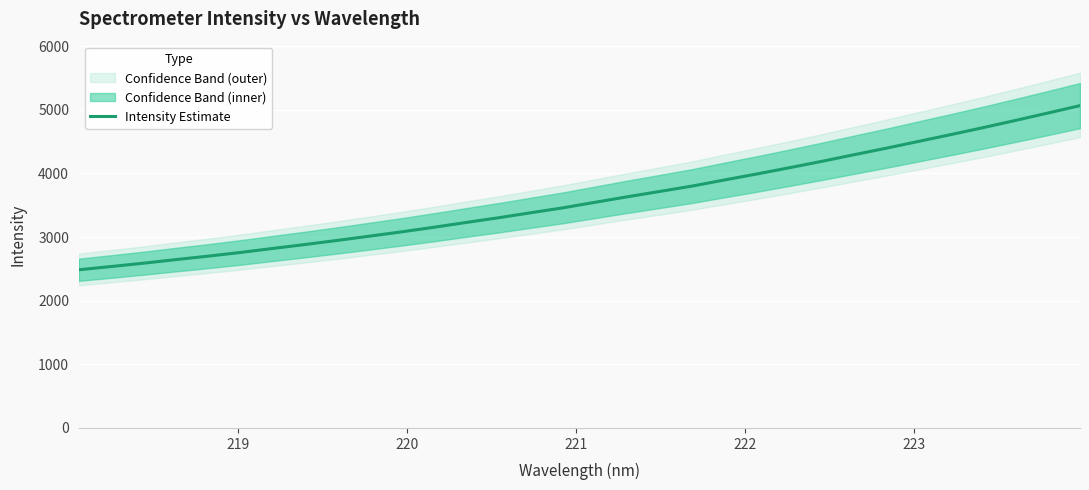

Count the number of categories in the chart.

32